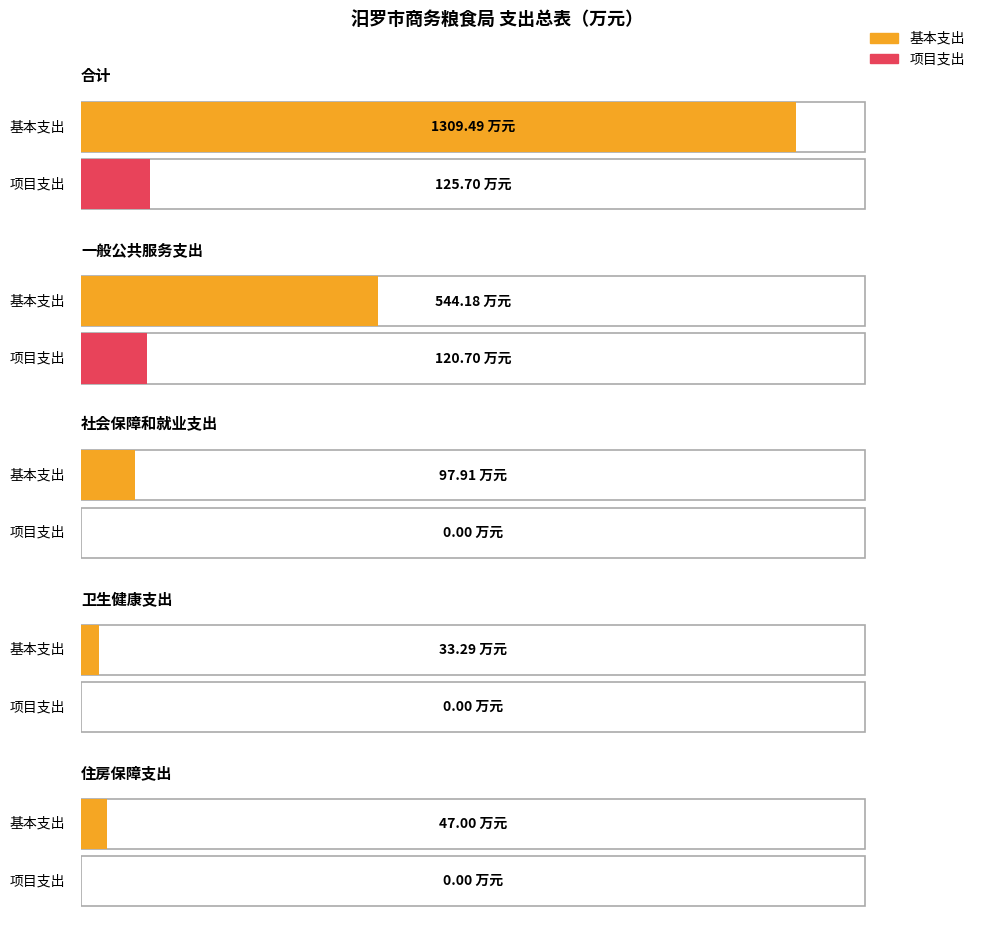

At which category is the sum across all series the highest?

合计